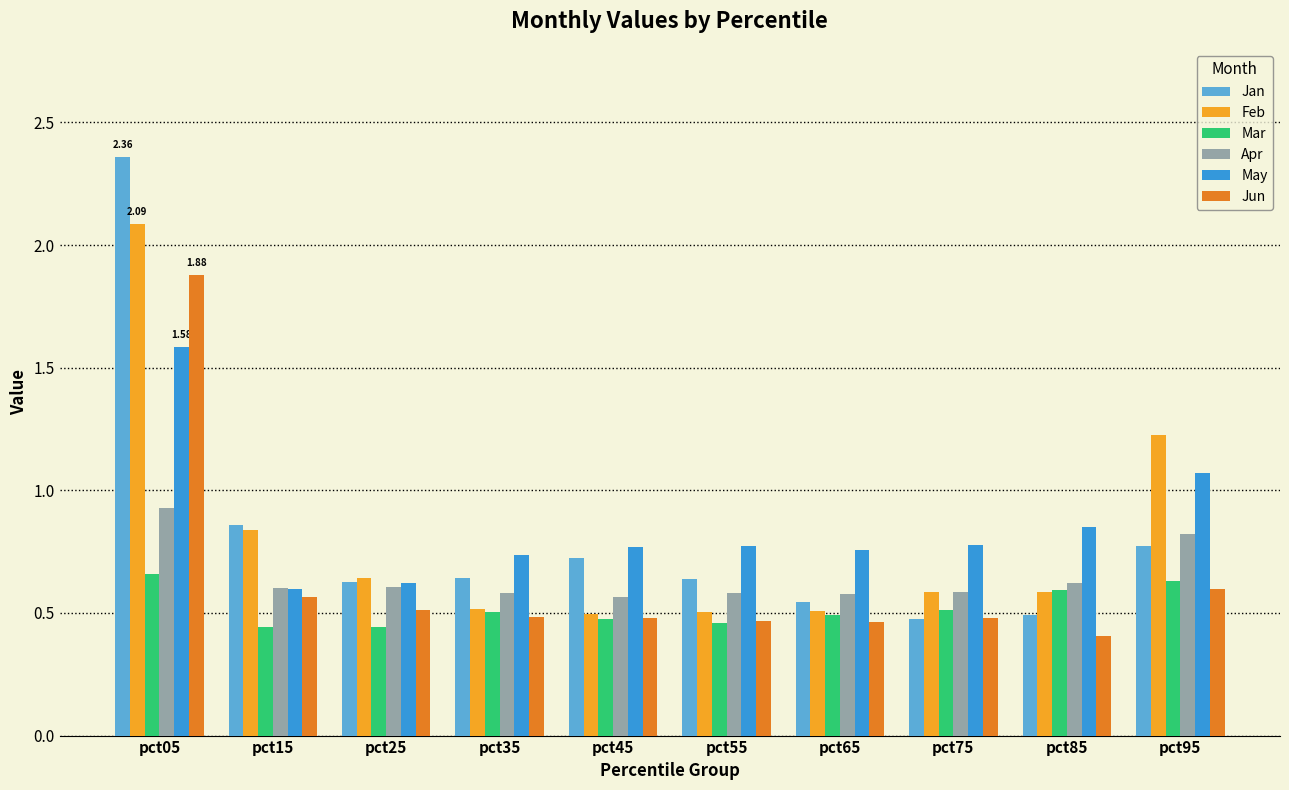

What are all the series names shown in the legend?

Jan, Feb, Mar, Apr, May, Jun